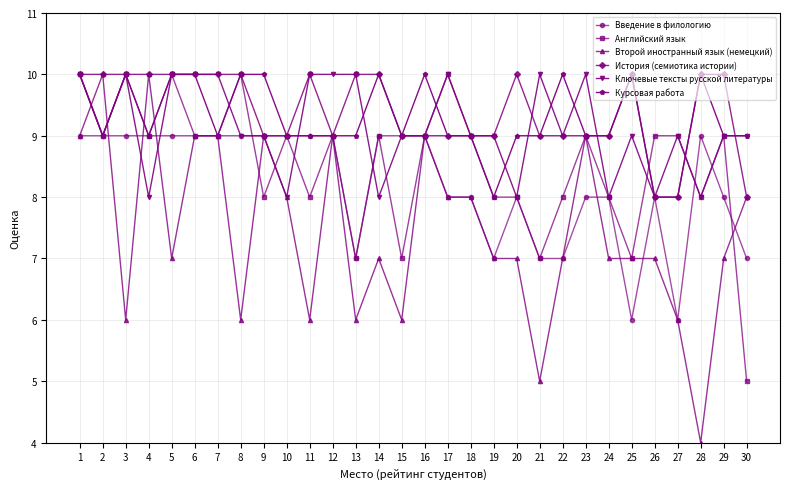

The Второй иностранный язык (немецкий) series shows 6 at 13. True or false?

True